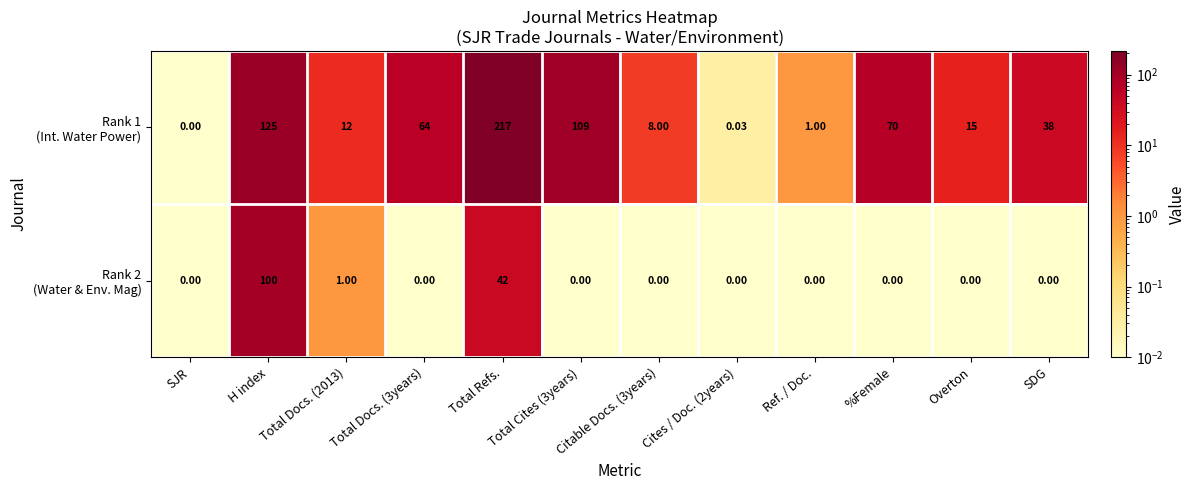

At which category is the sum across all series the highest?

Total Refs.